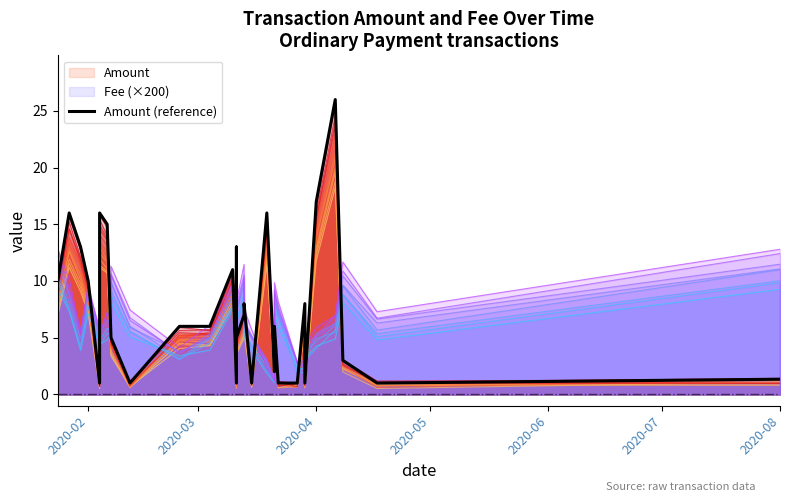

What is the value of the 19th point from the left?

1.0